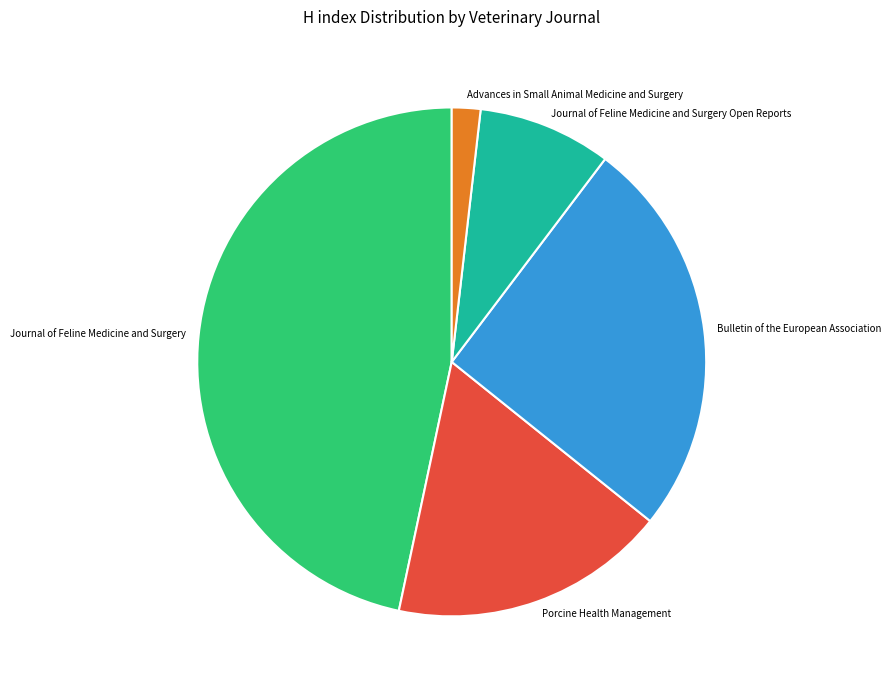

Is it true that Advances in Small Animal Medicine and Surgery is 2% of the pie?

True